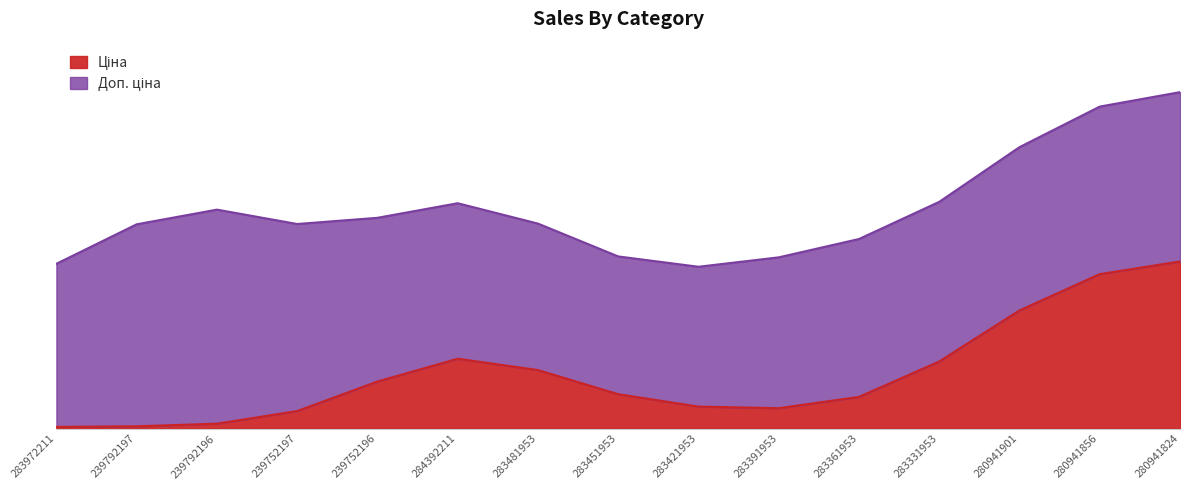

Between 239792197 and 283421953, which series saw the biggest shift?

Доп. ціна